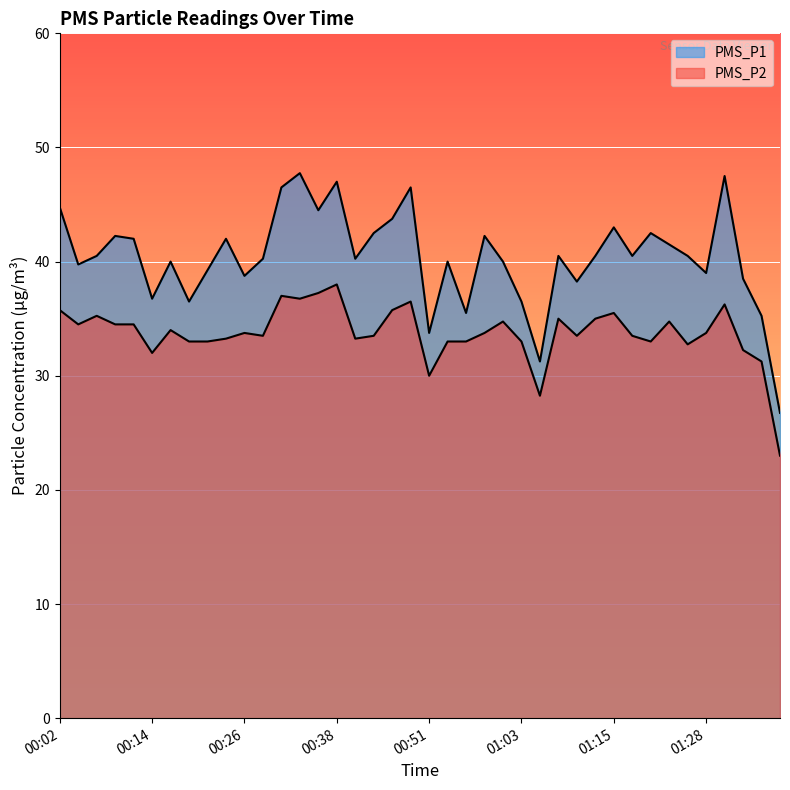

How many lines are shown in the chart?

2